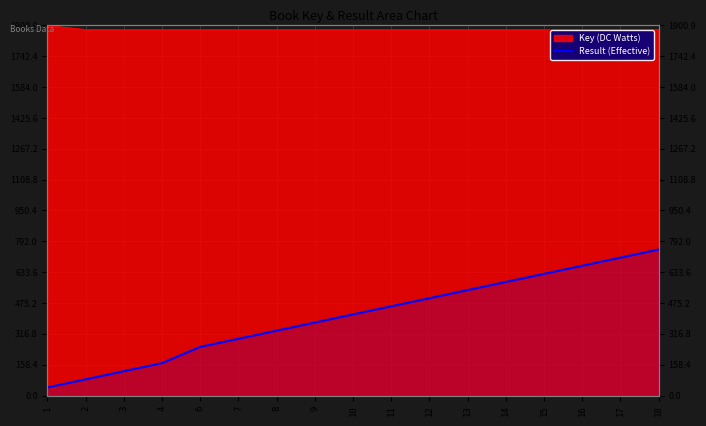

Which has a higher value, 13 or 10?

13